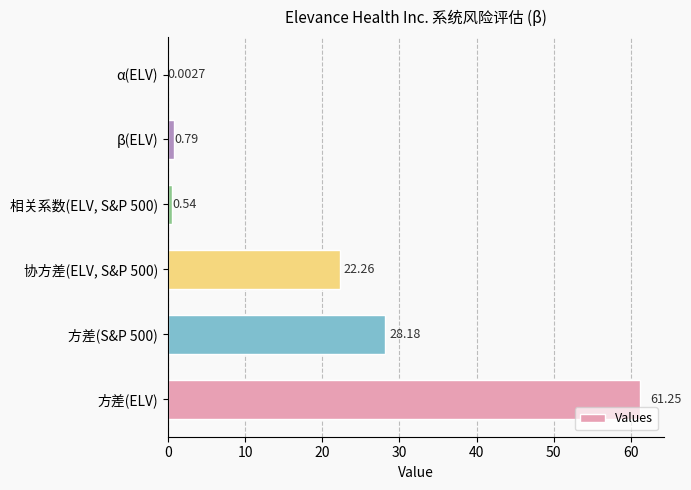

What is the change in value from 协方差(ELV, S&P 500) to β(ELV)?

-21.5